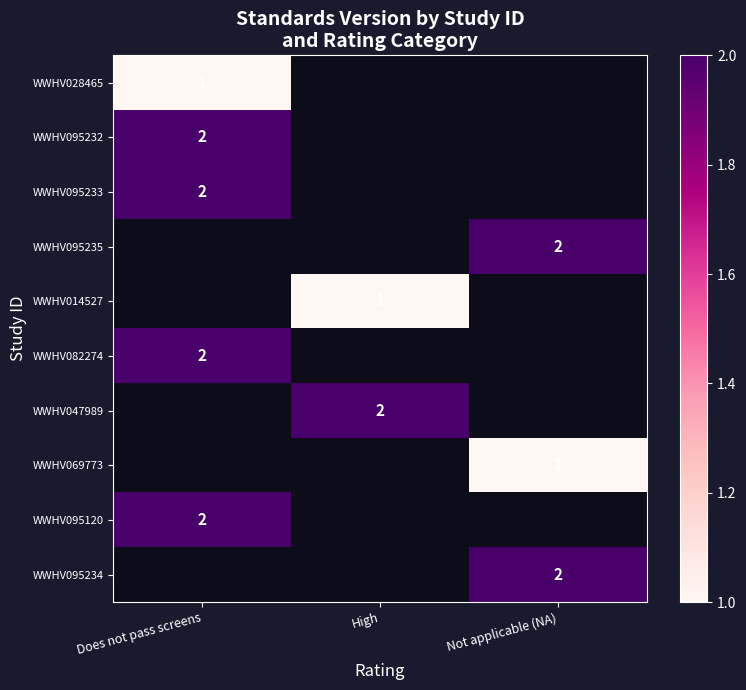

Which has a higher value, High or Not applicable (NA)?

Not applicable (NA)